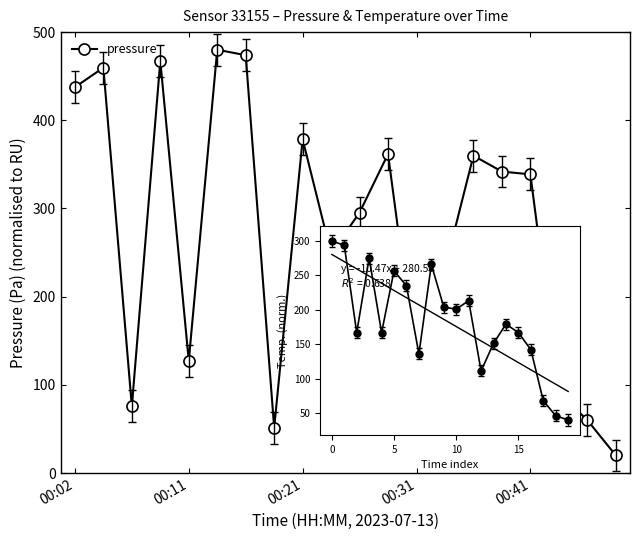

At how many categories does at least one series exceed 414?

5